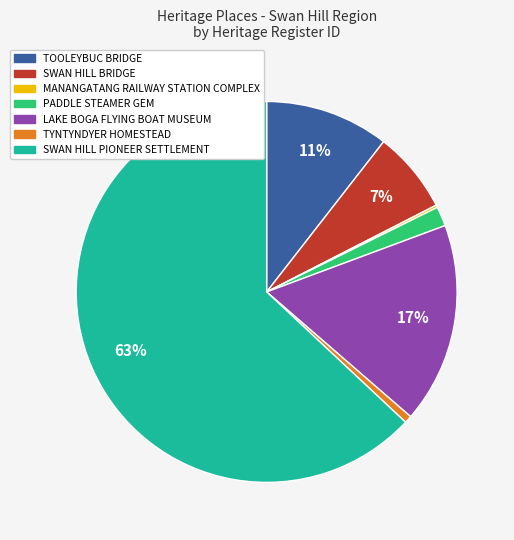

Is the sum of LAKE BOGA FLYING BOAT MUSEUM and TYNTYNDYER HOMESTEAD greater than half?

No